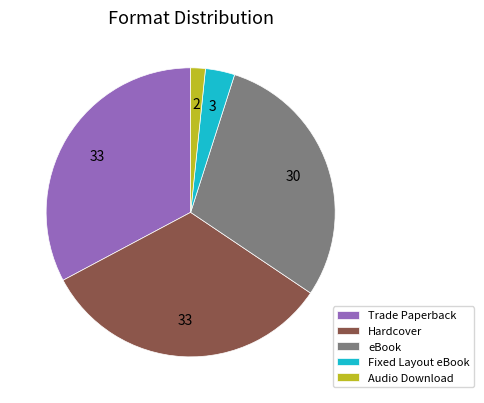

Which category has the smallest portion of the pie?

Audio Download